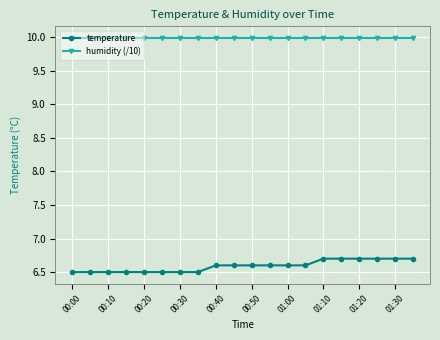

True or false: humidity (/10) and temperature intersect in this chart.

False